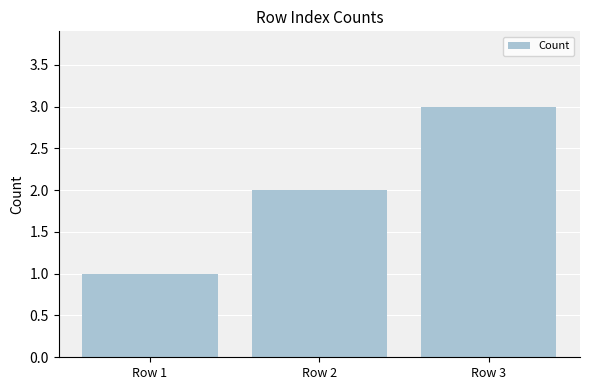

What is the maximum value shown in the chart?

3